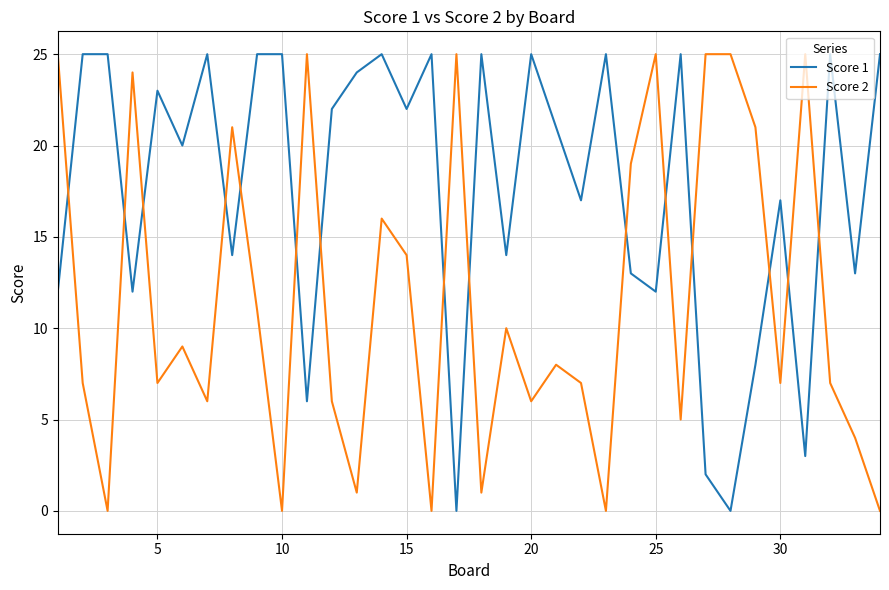

List the series in order of their overall mean, lowest first.

Score 2, Score 1